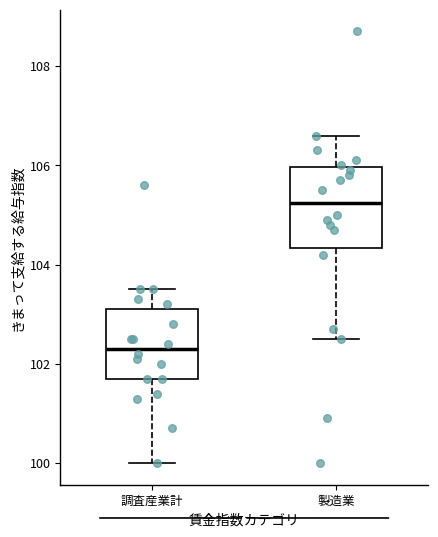

Which box is the tallest, from its lower edge to its upper edge?

製造業